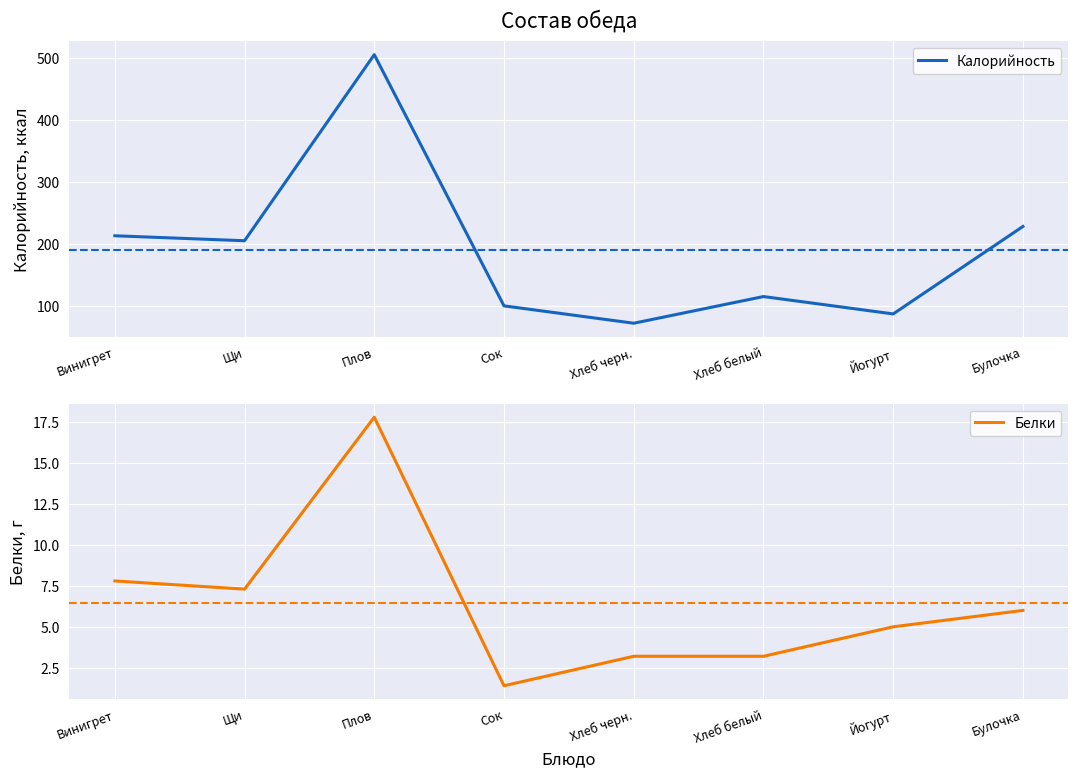

Which series has the largest range (max minus min)?

Калорийность